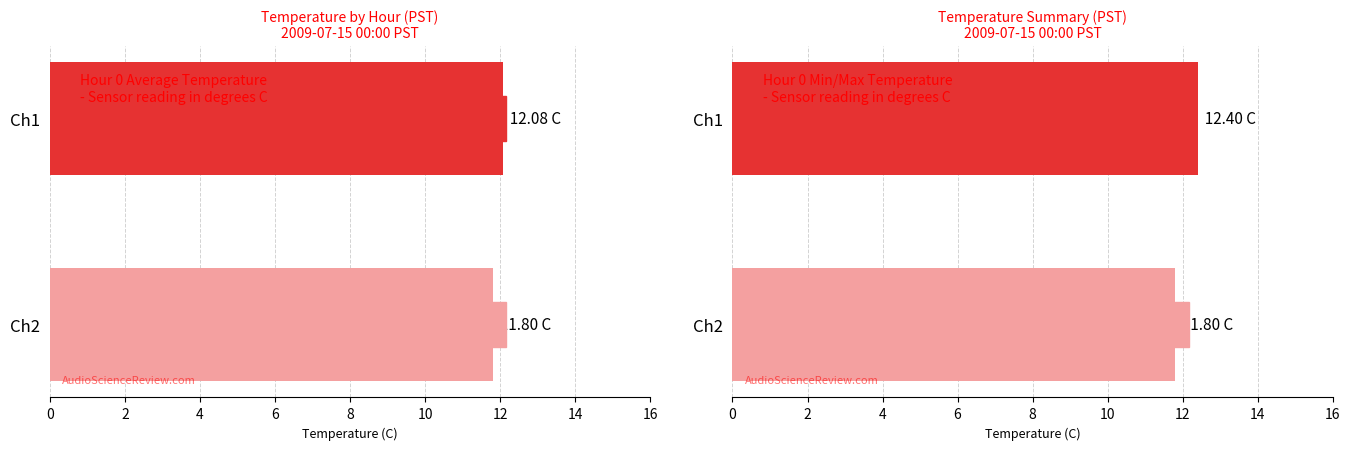

What is the total value across all series at Ch2?

23.6